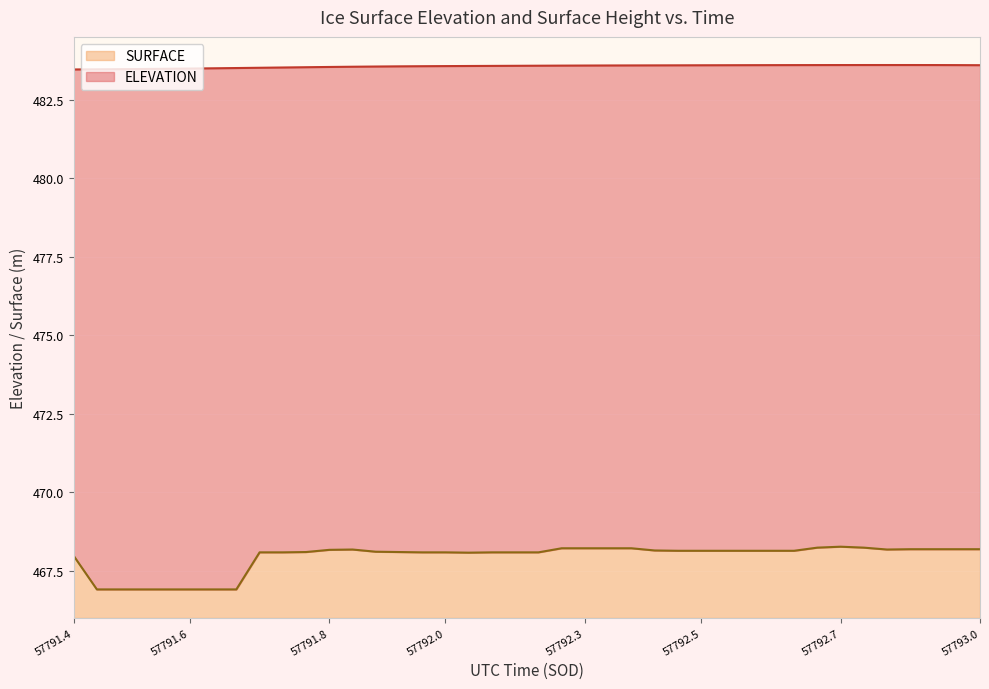

Rank the series at 57792.3348 from highest to lowest value.

ELEVATION, SURFACE